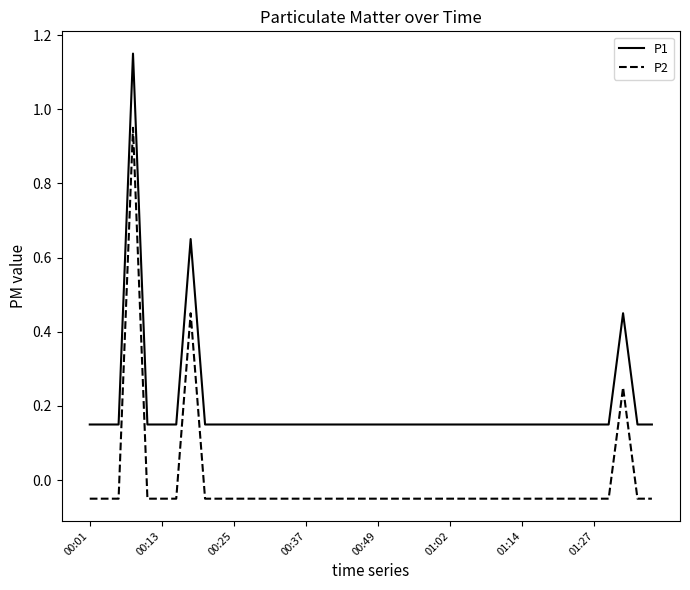

True or false: P1 and P2 intersect in this chart.

False